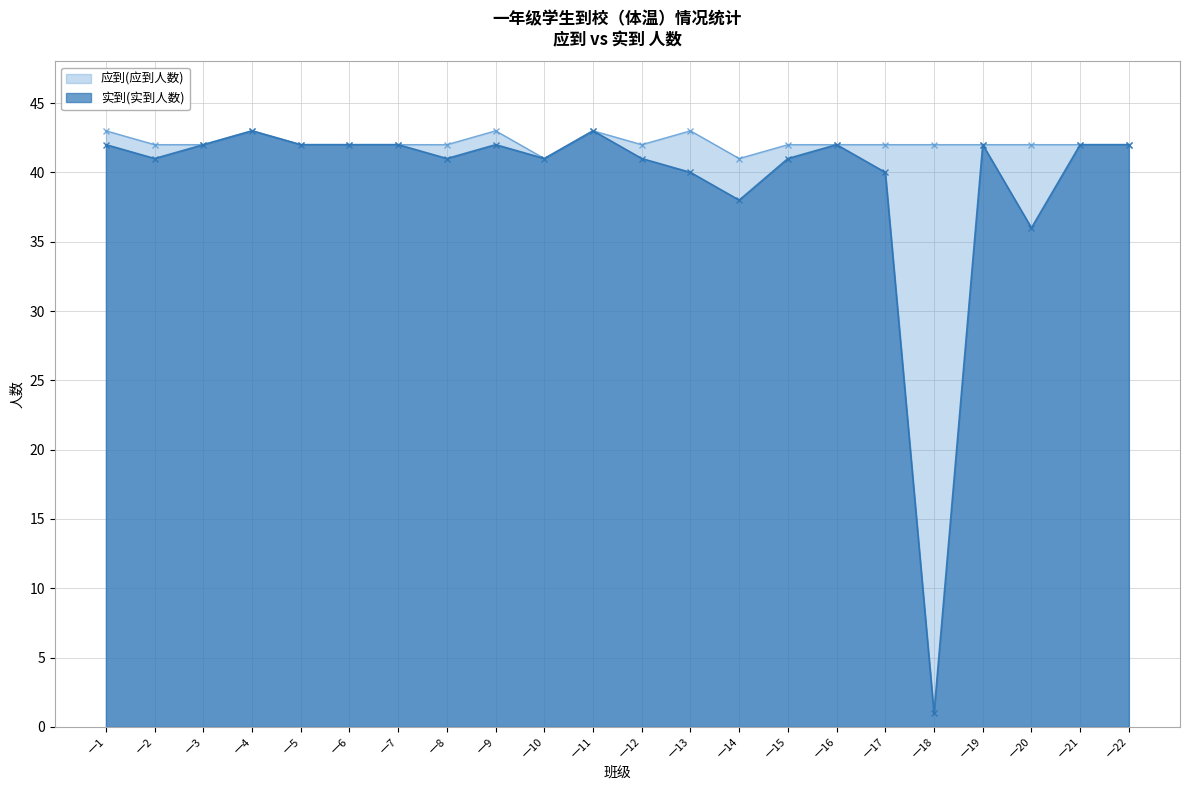

Reading left to right, what are all the values shown in this chart?

应到(应到人数): 一1=43	一2=42	一3=42	一4=43	一5=42	一6=42	一7=42	一8=42	一9=43	一10=41	一11=43	一12=42	一13=43	一14=41	一15=42	一16=42	一17=42	一18=42	一19=42	一20=42	一21=42	一22=42
实到(实到人数): 一1=42	一2=41	一3=42	一4=43	一5=42	一6=42	一7=42	一8=41	一9=42	一10=41	一11=43	一12=41	一13=40	一14=38	一15=41	一16=42	一17=40	一18=1	一19=42	一20=36	一21=42	一22=42